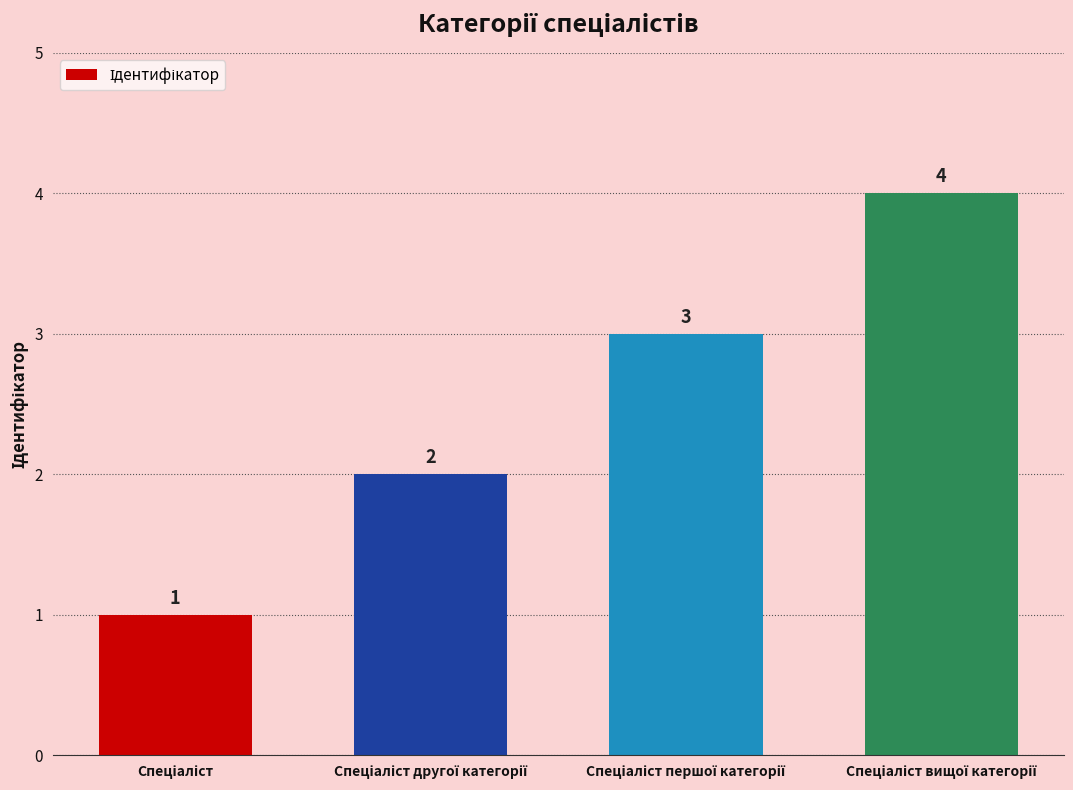

What is the difference between the second highest and minimum values?

2